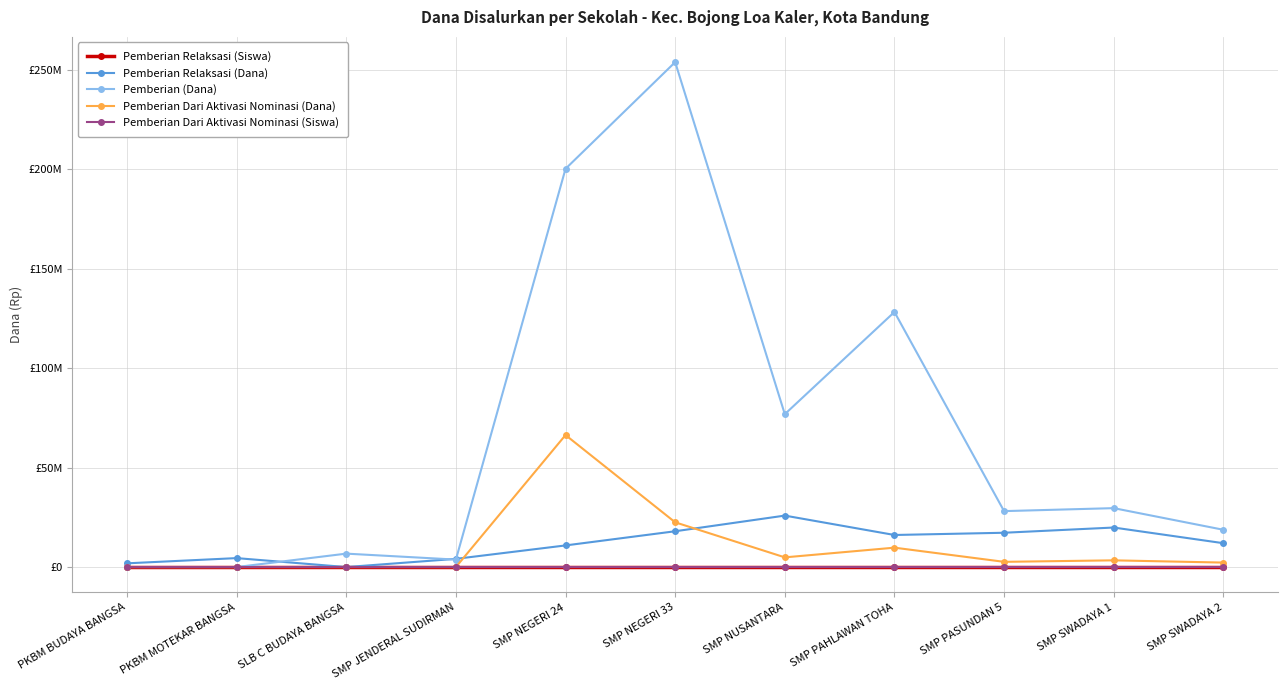

Is the value of Pemberian Relaksasi (Dana) at SMP JENDERAL SUDIRMAN greater than the value of Pemberian (Dana) at SMP SWADAYA 2?

No